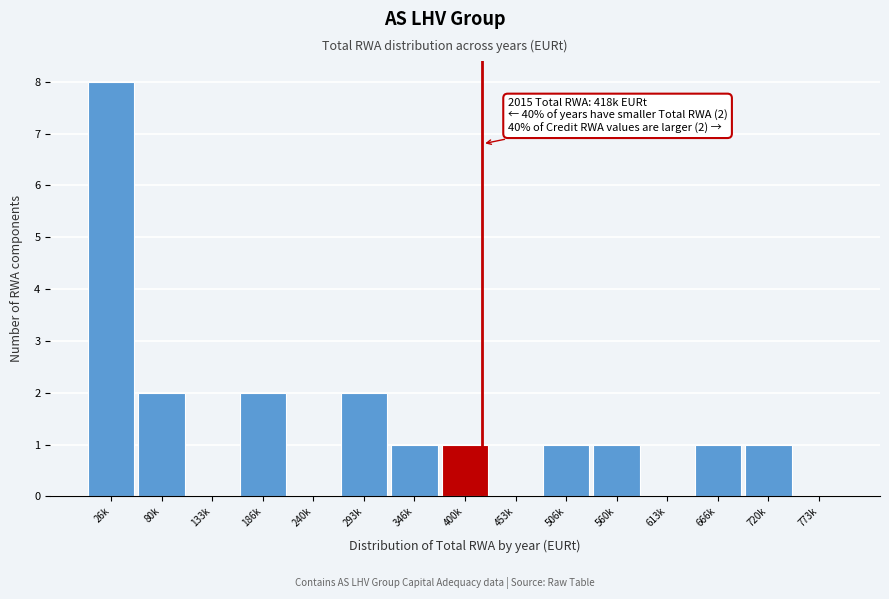

Reading left to right, what are all the values shown in this chart?

26k=8	80k=2	133k=0	186k=2	240k=0	293k=2	346k=1	400k=1	453k=0	506k=1	560k=1	613k=0	666k=1	720k=1	773k=0